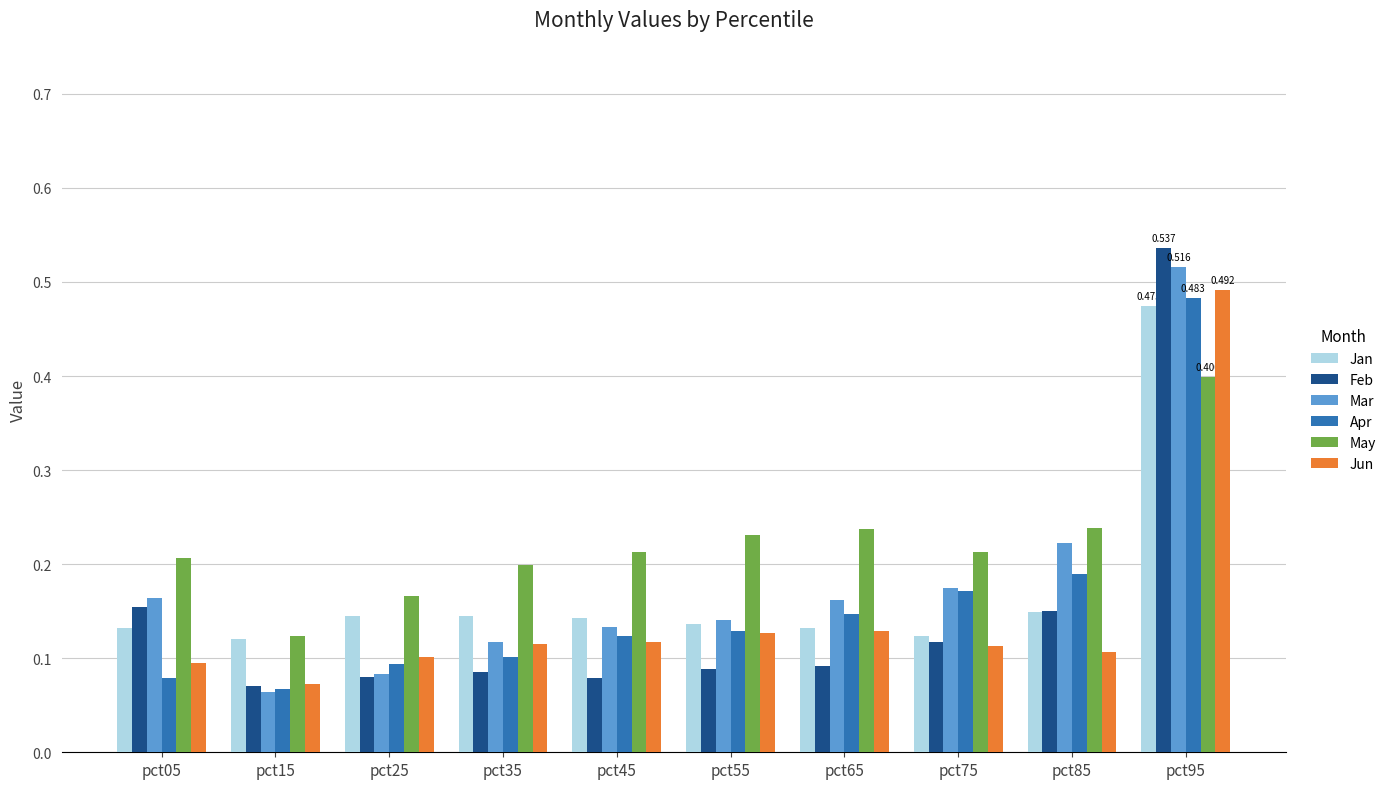

Which label corresponds to the smallest value in the chart?

pct15